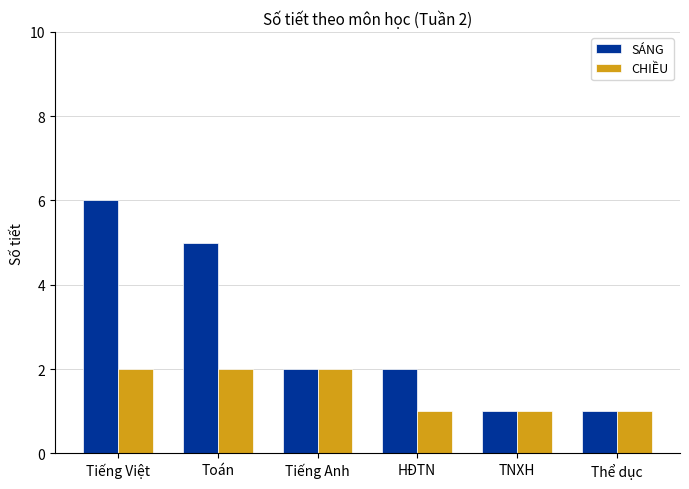

How many groups of bars are there?

6